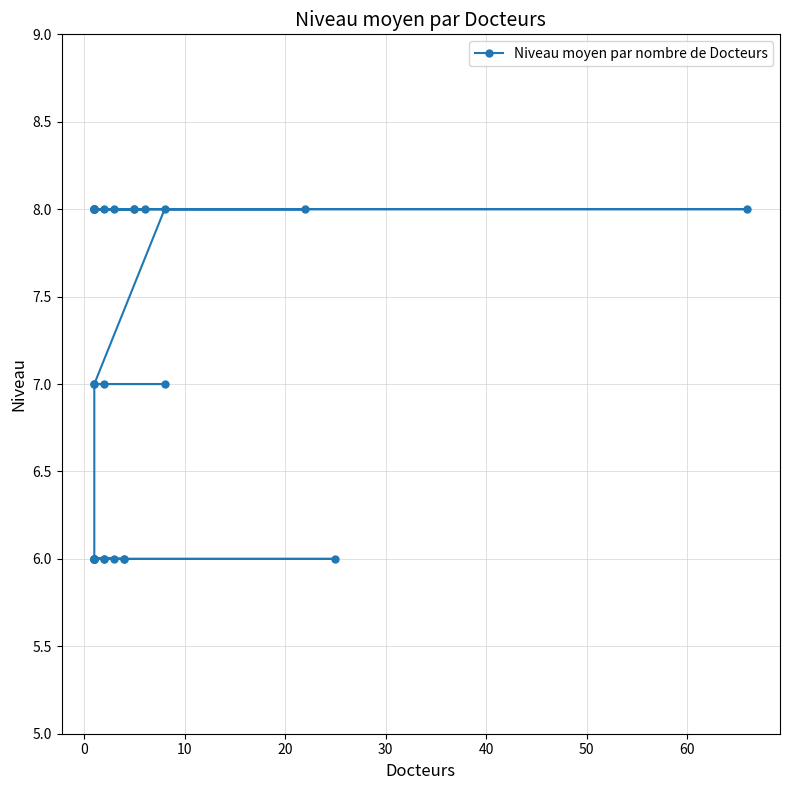

What is the sum of all values?

212